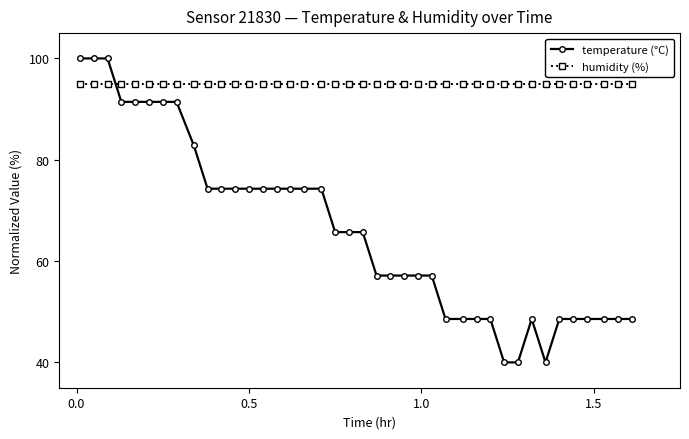

Does the chart have visible grid lines?

No